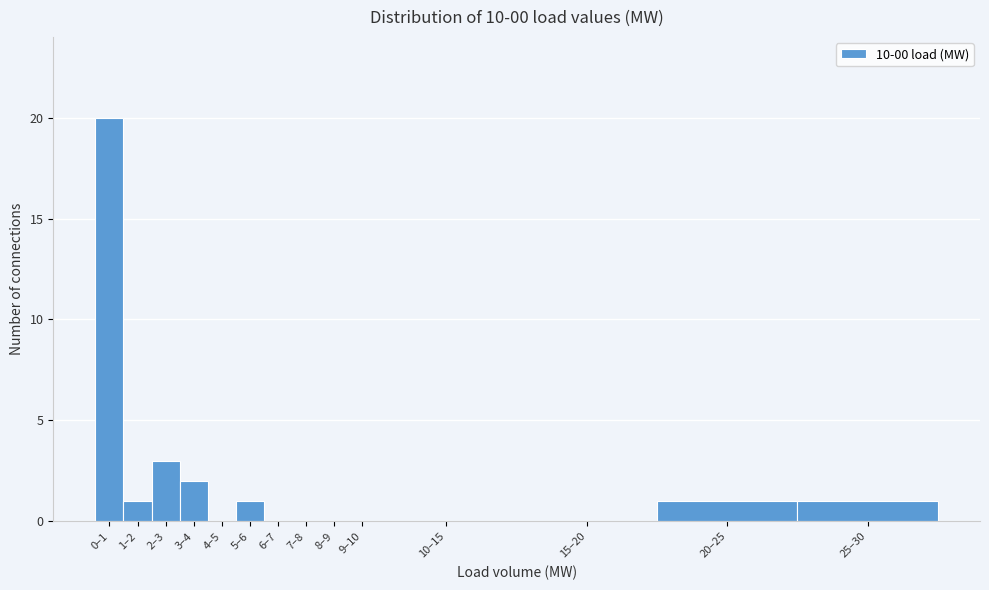

Reading left to right, what are all the values shown in this chart?

0–1=20	1–2=1	2–3=3	3–4=2	4–5=0	5–6=1	6–7=0	7–8=0	8–9=0	9–10=0	10–15=0	15–20=0	20–25=1	25–30=1